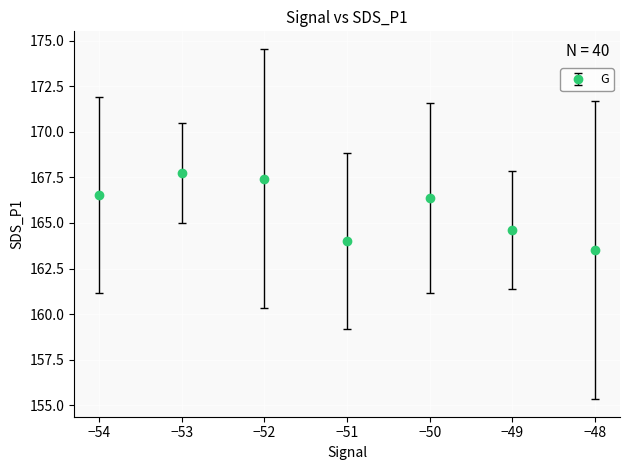

At which label is the value closest to 165?

−49